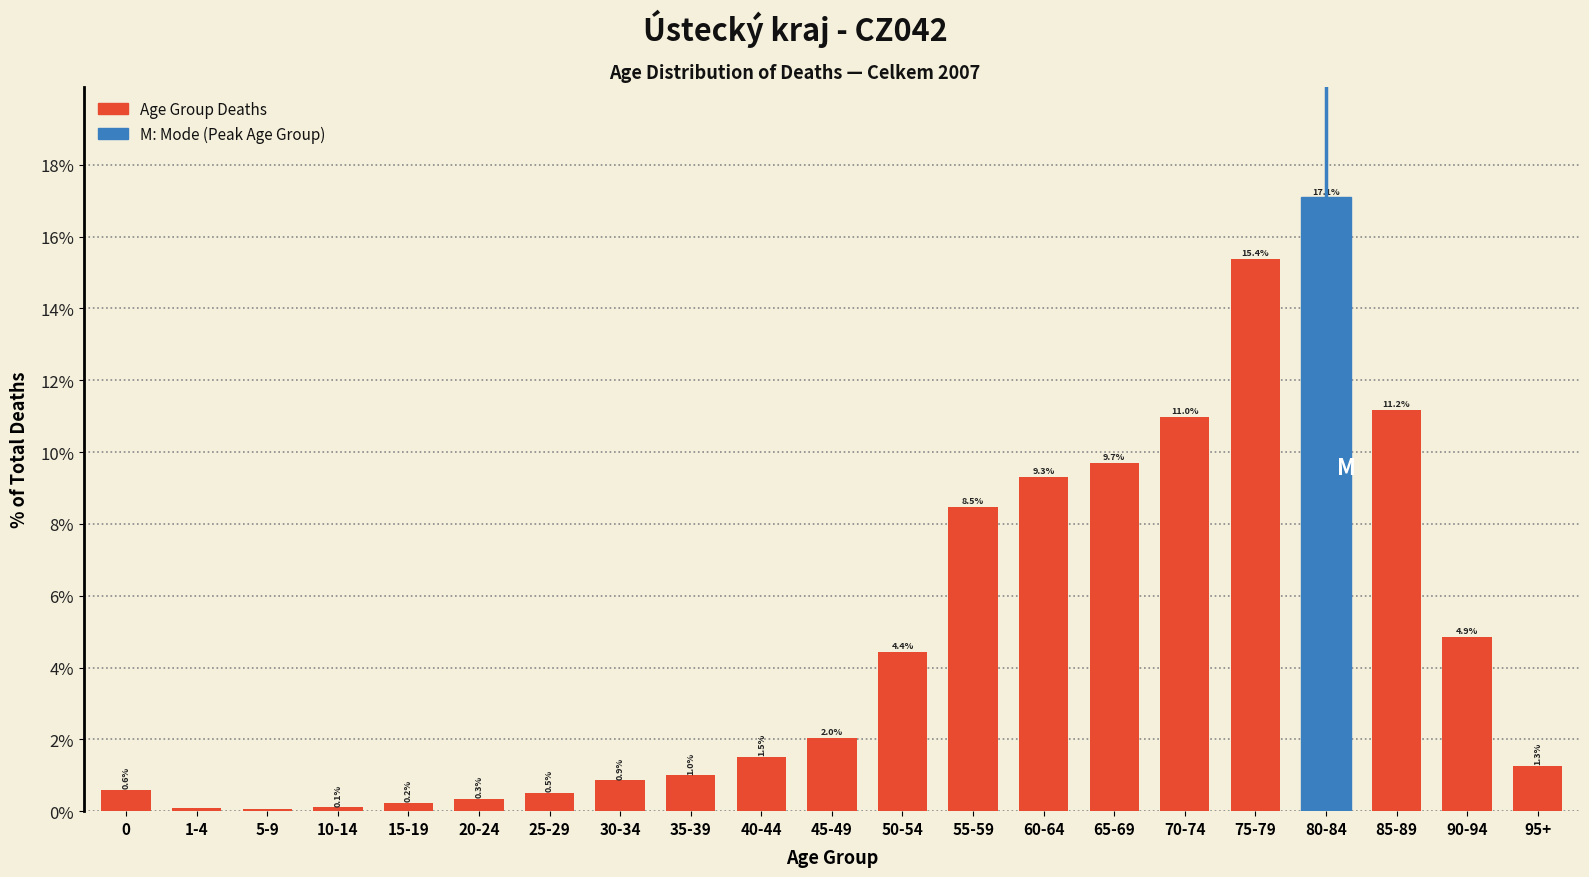

Reading left to right, what are all the values shown in this chart?

0=0.6	1-4=0.1	5-9=0.1	10-14=0.1	15-19=0.2	20-24=0.3	25-29=0.5	30-34=0.9	35-39=1.0	40-44=1.5	45-49=2.0	50-54=4.4	55-59=8.5	60-64=9.3	65-69=9.7	70-74=11.0	75-79=15.4	80-84=17.1	85-89=11.2	90-94=4.9	95+=1.3